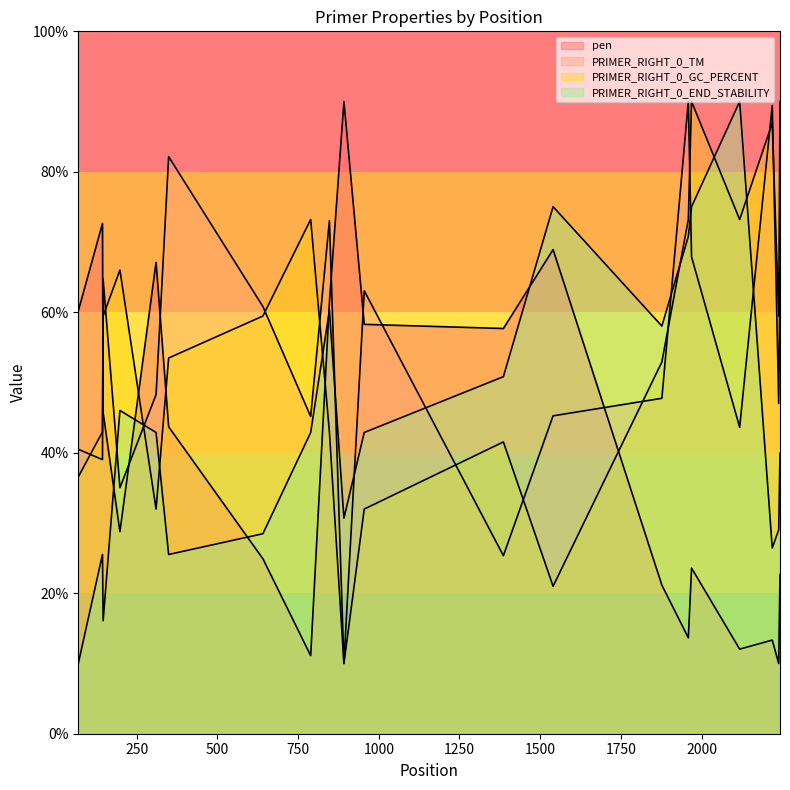

How many values in the PRIMER_RIGHT_0_TM series exceed 48?

10